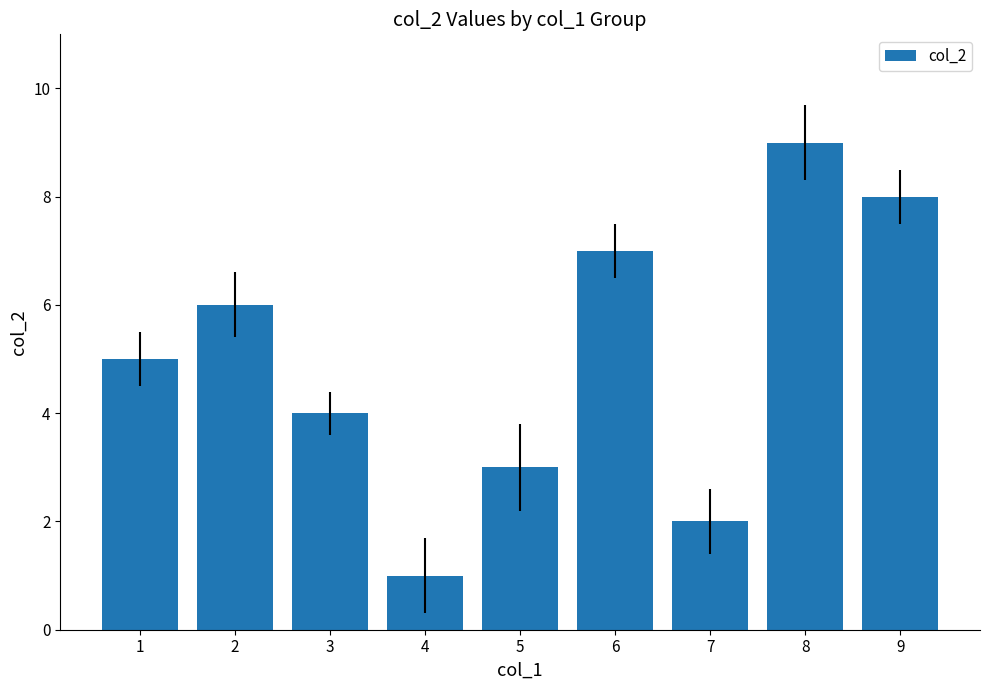

What is the value of the 1st bar from the left?

5